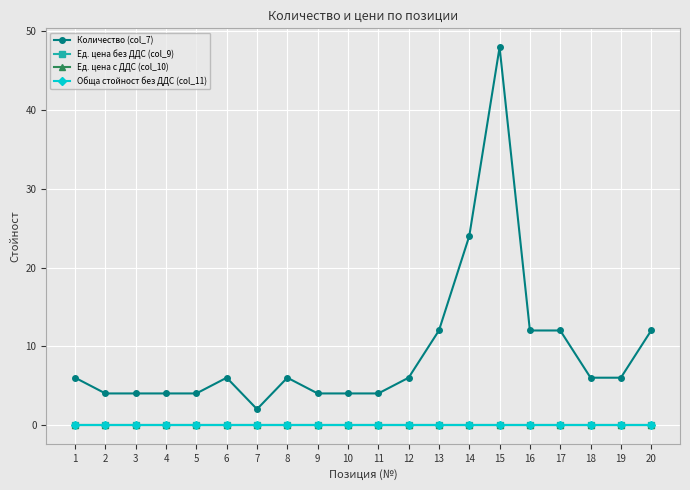

Is this an area chart (filled region under the line)?

No